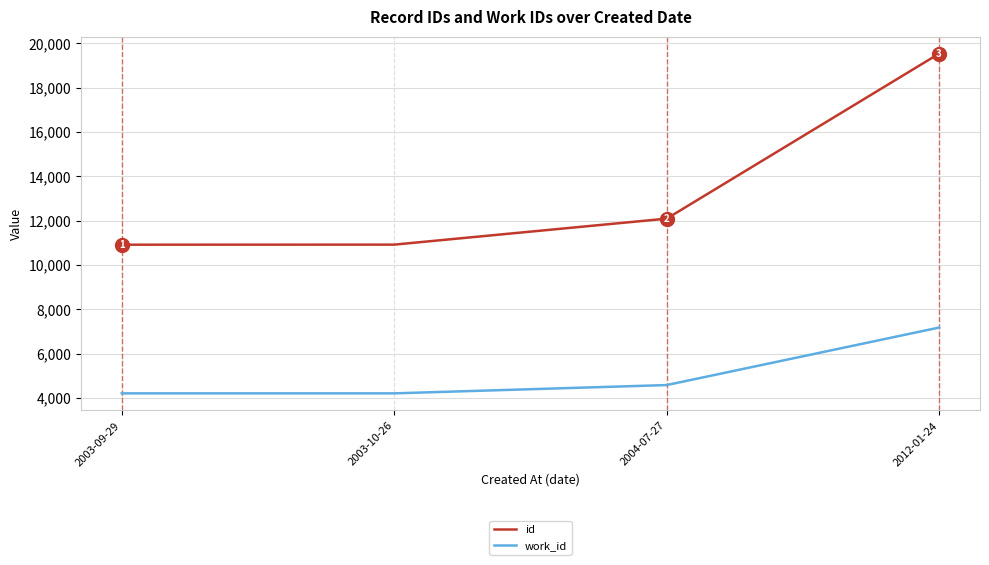

List the series in order of their overall mean, lowest first.

work_id, id